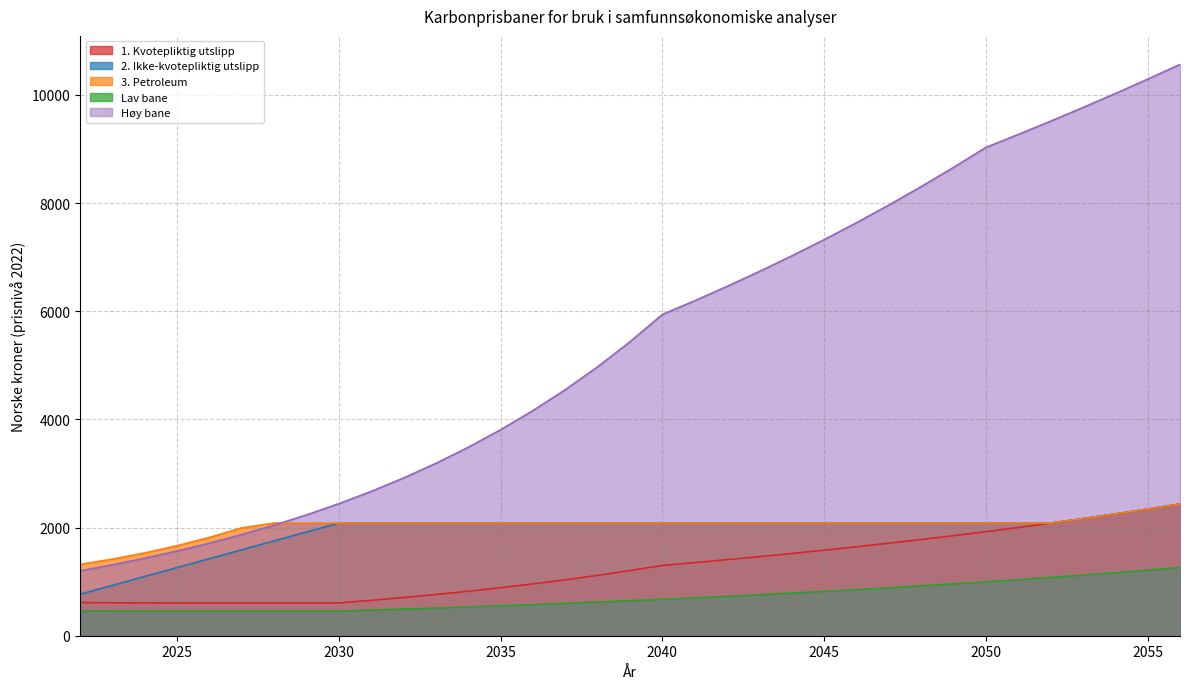

Which has a higher value, 2047 or 2044?

2047